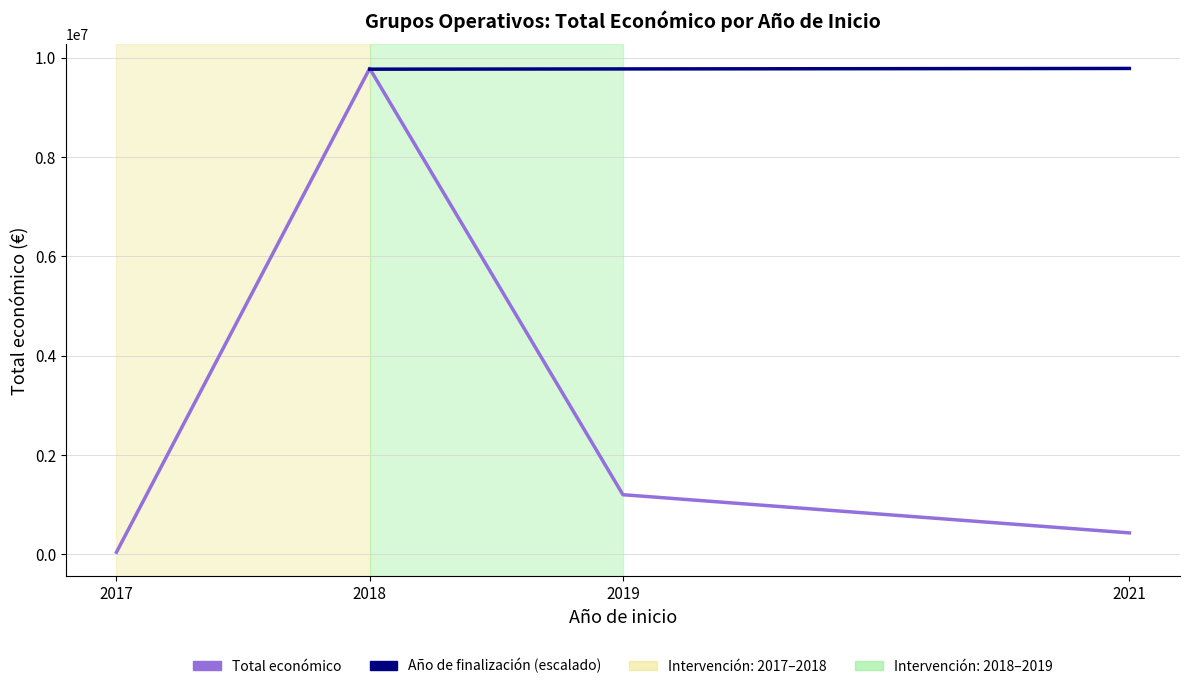

At which category is the sum across all series the highest?

2018